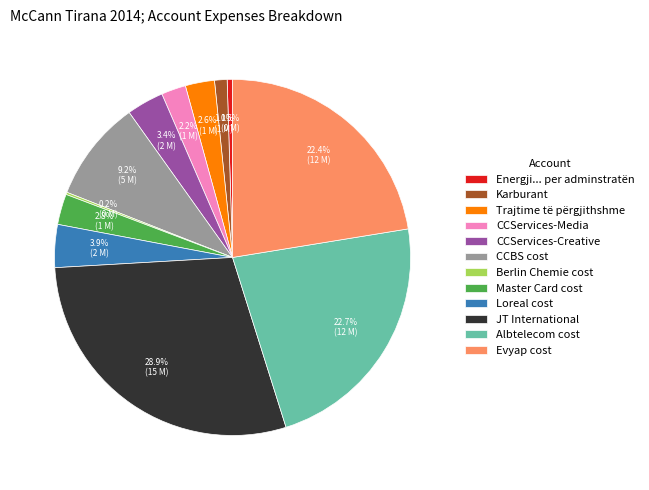

Which category has the biggest portion of the pie?

JT International